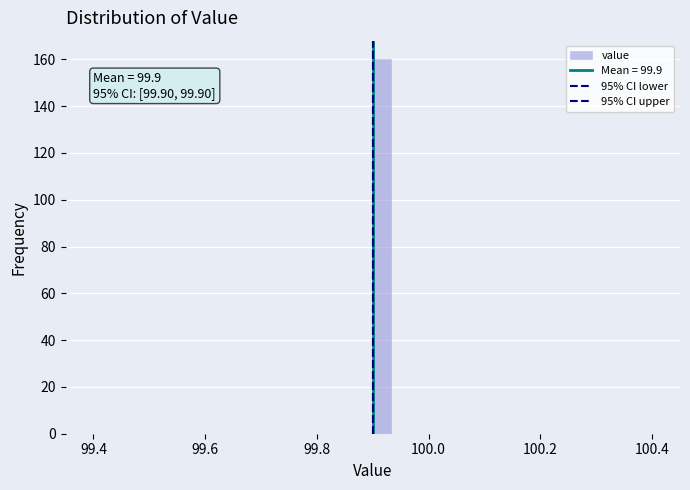

Read against the x-axis, roughly where is the centre of the tallest bar?

99.92